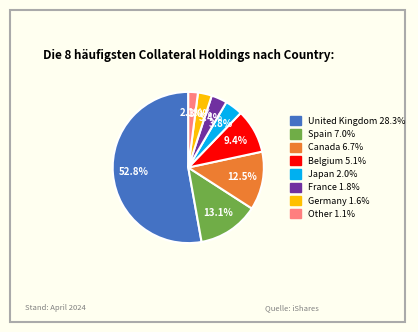

To the nearest percent, what is the difference between the largest and smallest slice percentages?

51%